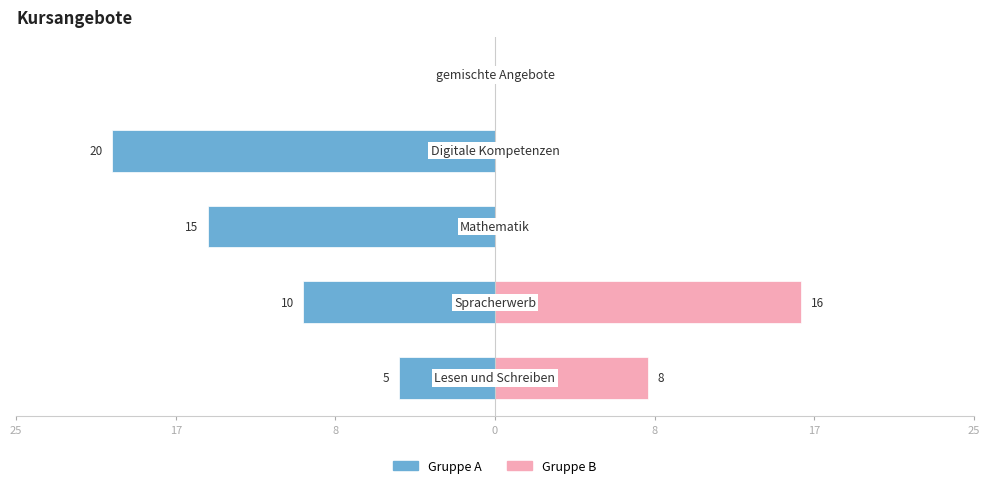

Which series has the widest spread of values?

Gruppe A